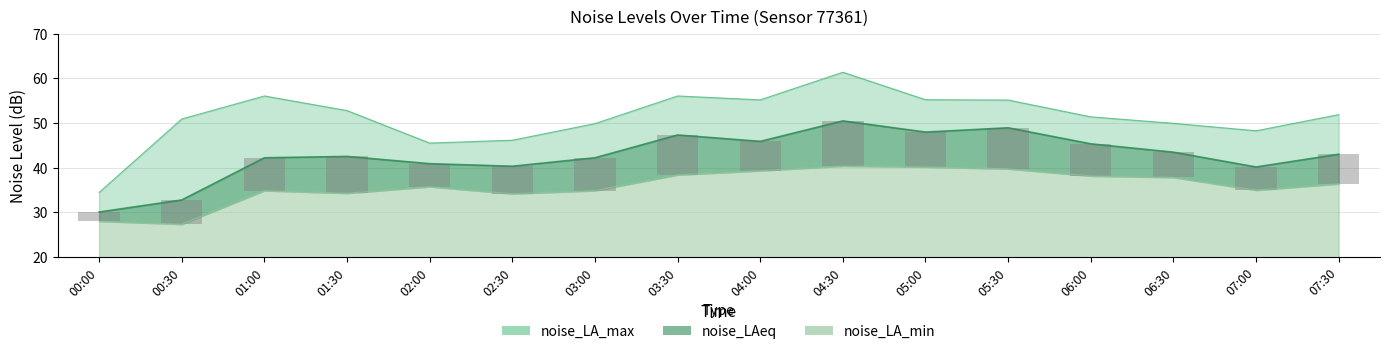

Count the number of data series in this chart.

3